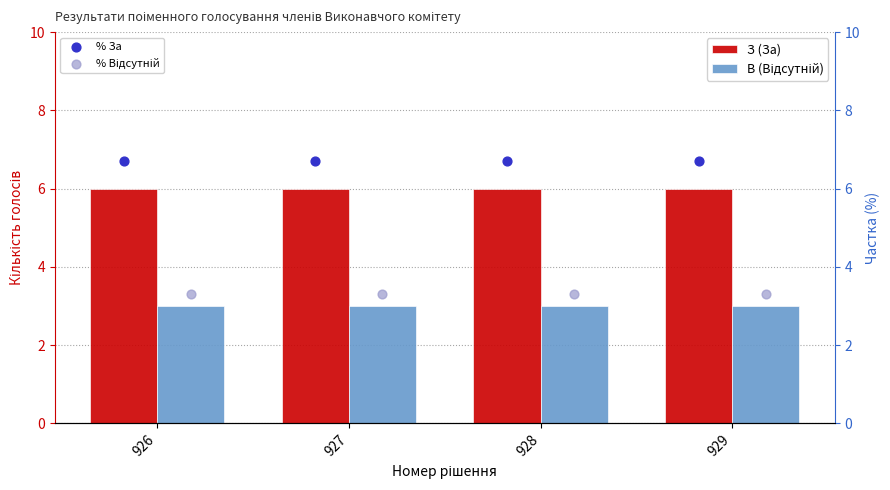

At how many categories does at least one series exceed 6?

4